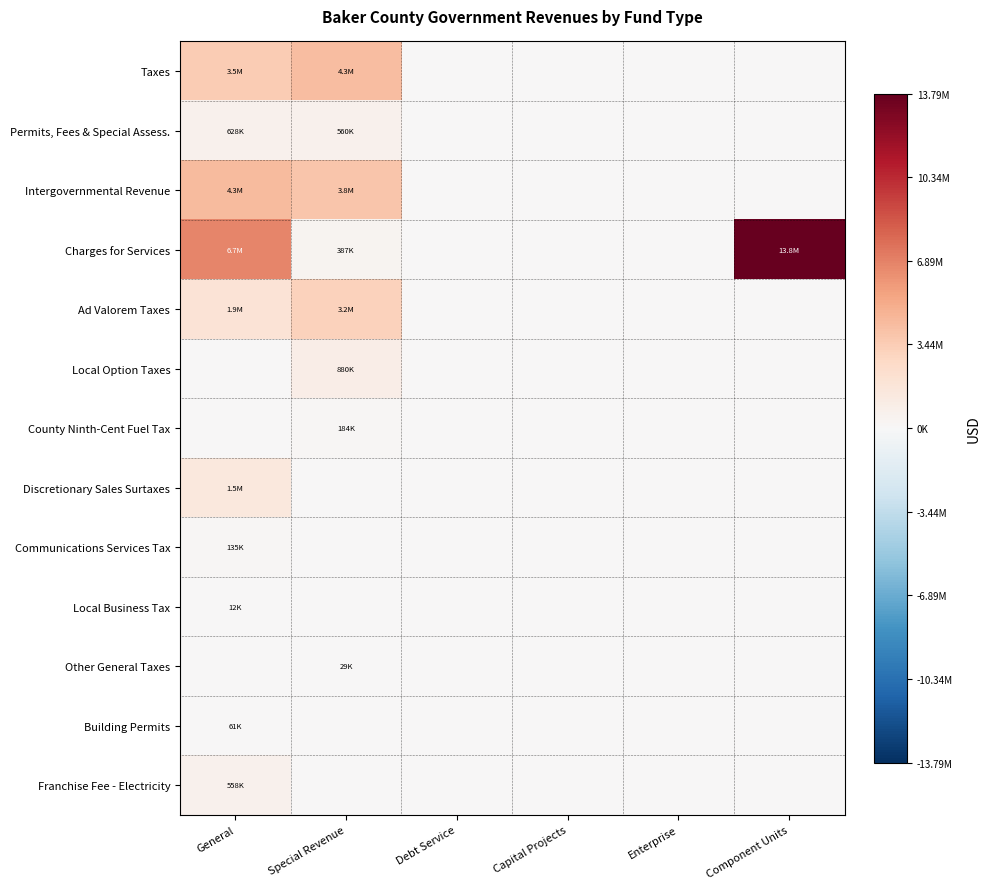

What is the maximum value shown in the chart?

13799632